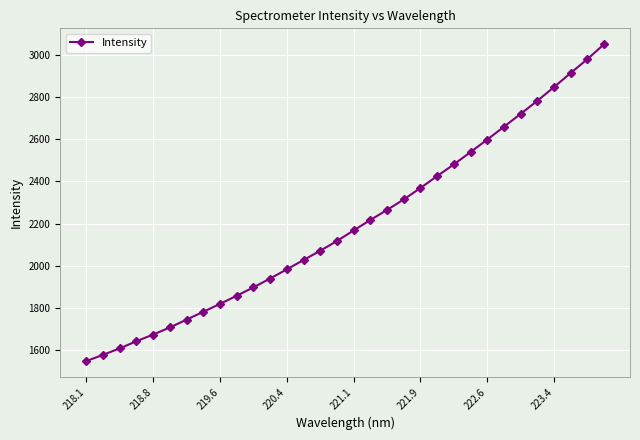

What is the greatest value displayed?

3050.9